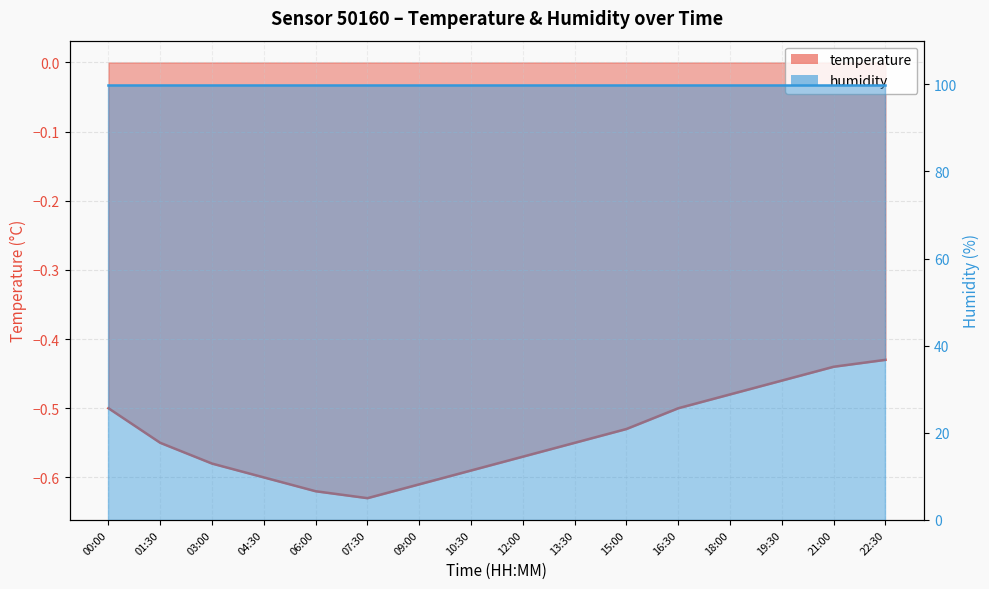

How many data points does each series have?

16